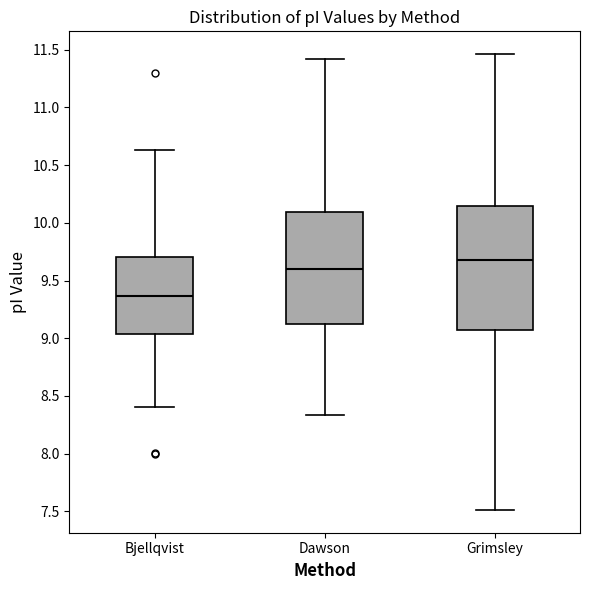

Comparing the boxes themselves (not the whiskers), which one is the tallest?

Grimsley